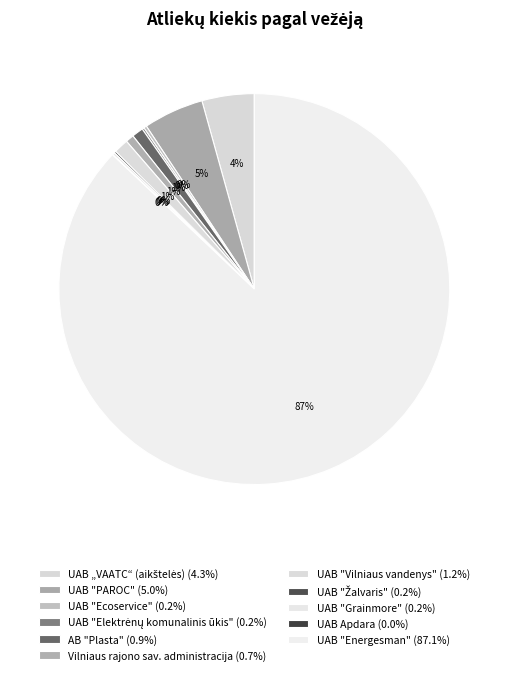

What portion of the pie excludes UAB "Vilniaus vandenys"?

98.8%